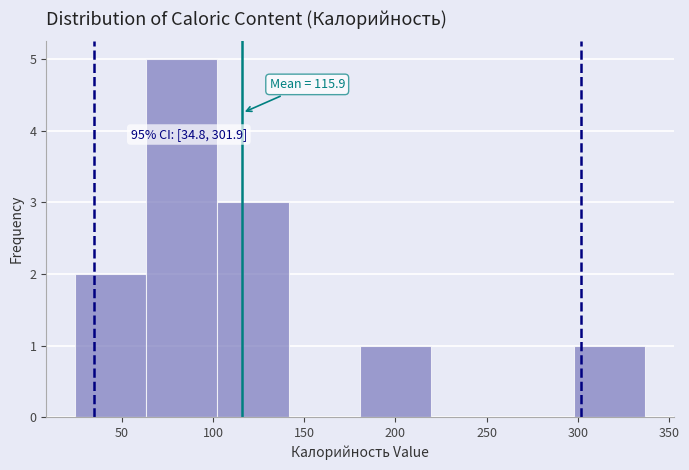

Which range on the x-axis has the tallest bar?

65 to 100